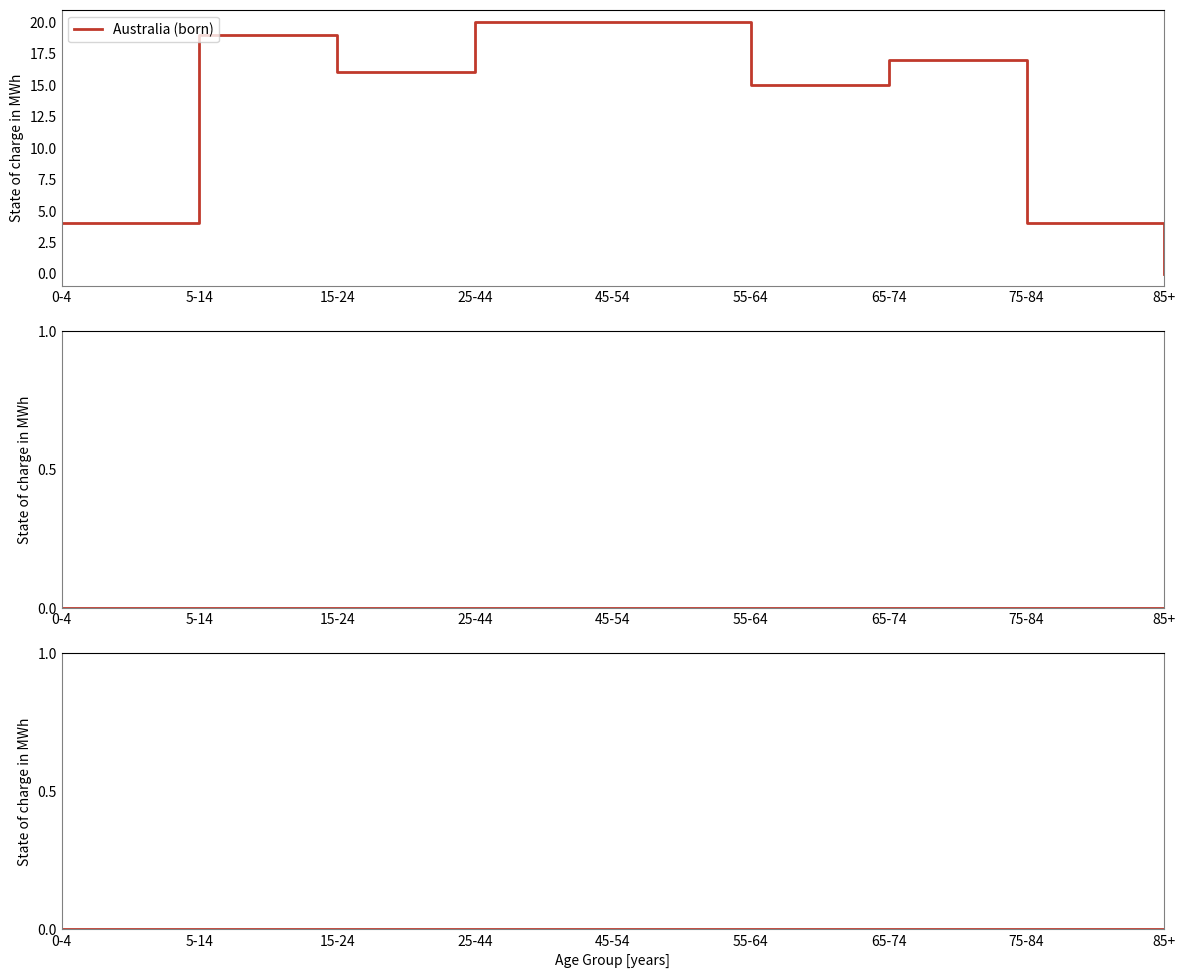

At how many categories does at least one series exceed 19?

2